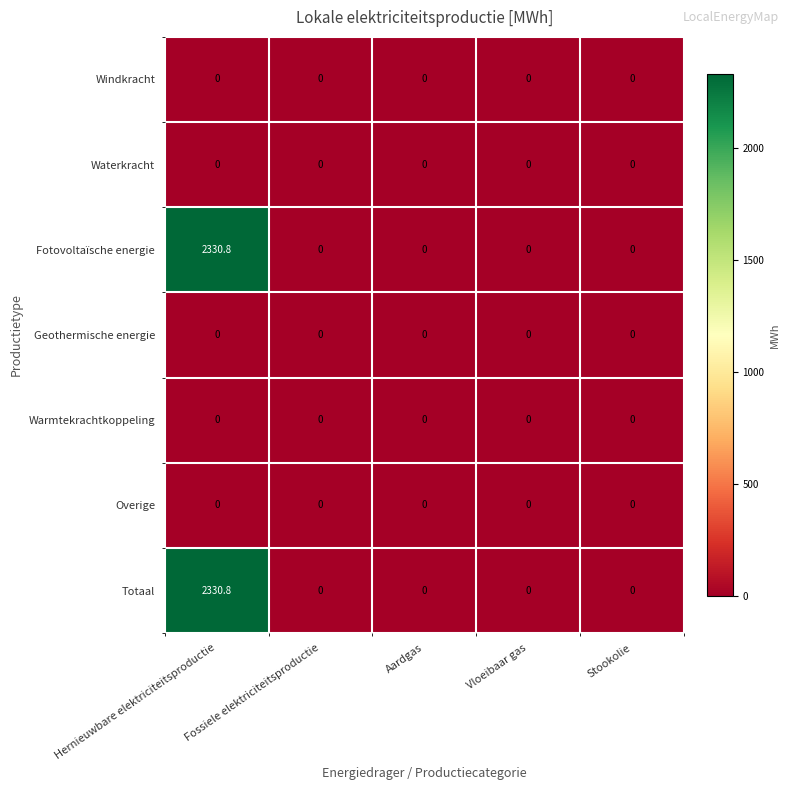

What is the greatest value displayed?

2330.8